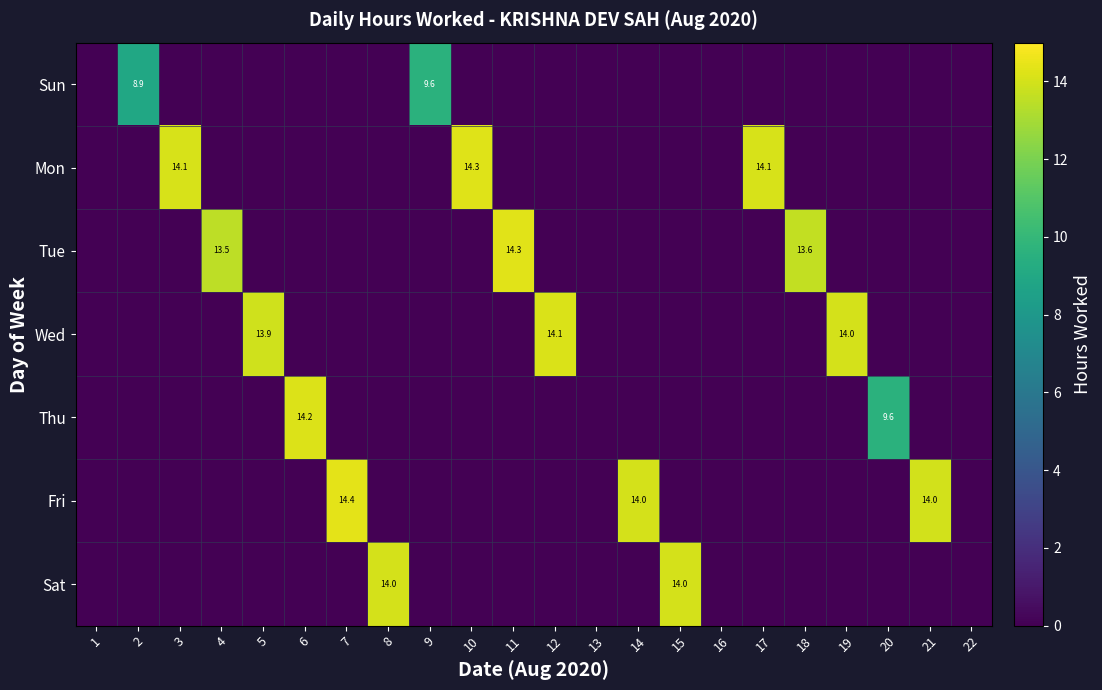

Which series has the largest total across all categories?

Mon